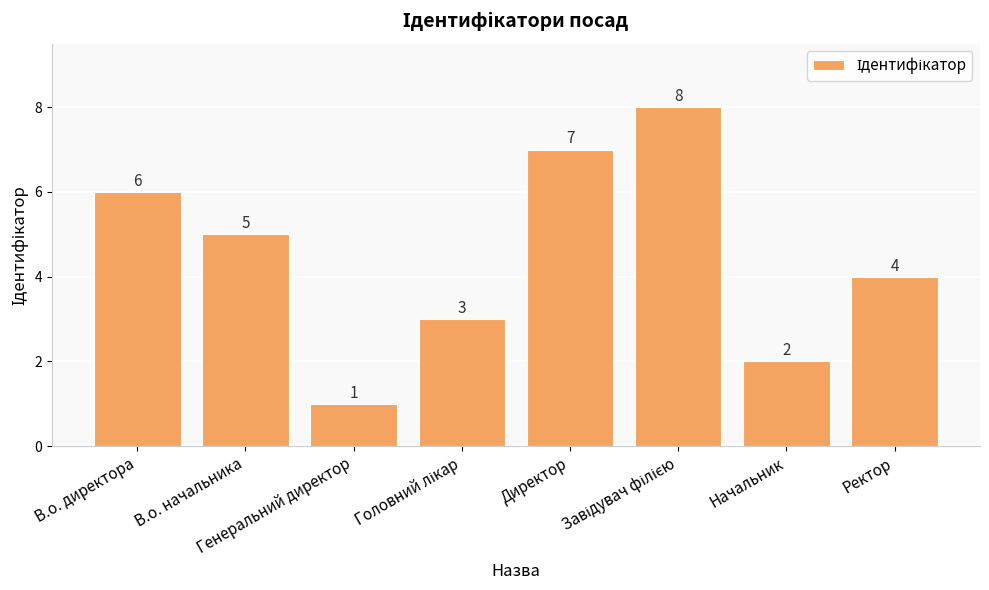

Which has a higher value, В.о. начальника or Начальник?

В.о. начальника